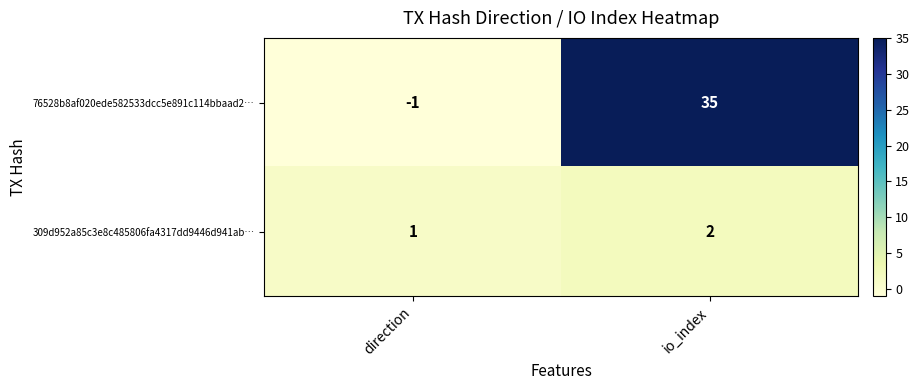

What is the sum of the 309d952a85c3e8c485806fa4317dd9446d941ab… values at direction and io_index?

3